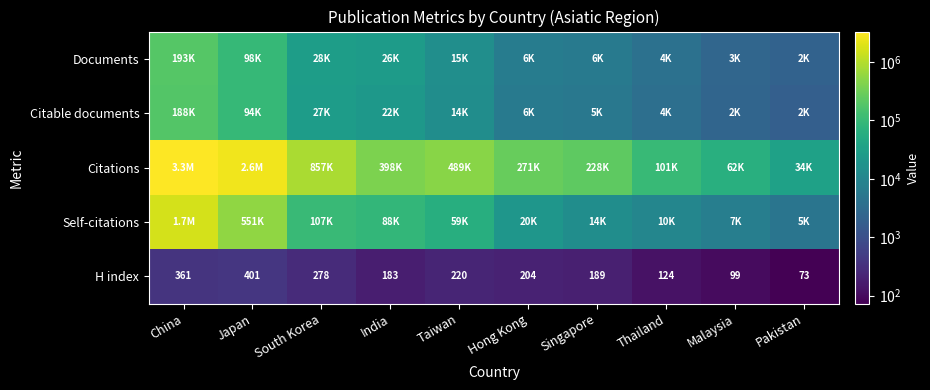

Where is H index nearest to the value 237?

Taiwan